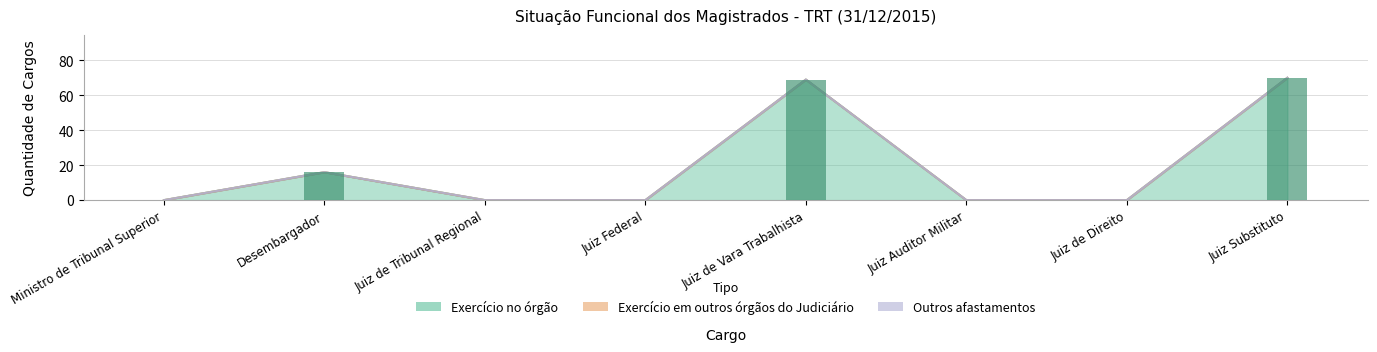

Does the chart contain stacked bars?

No